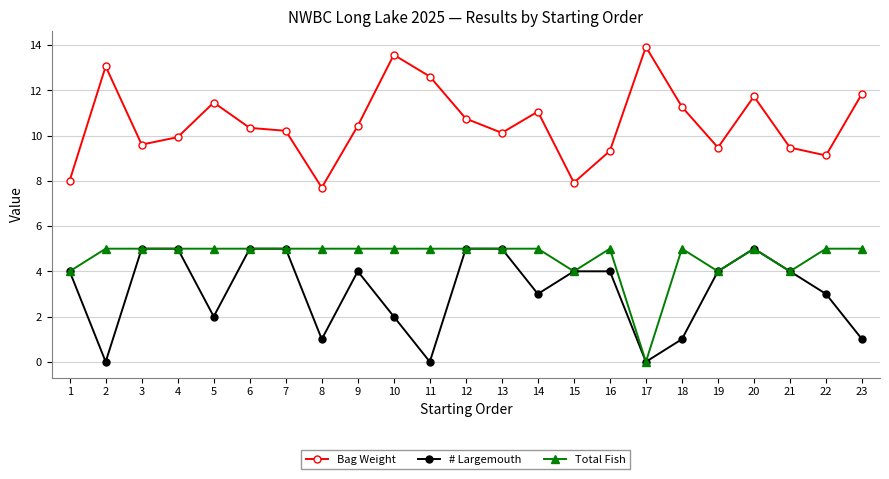

True or false: # Largemouth has more than 1 interior local peaks.

True